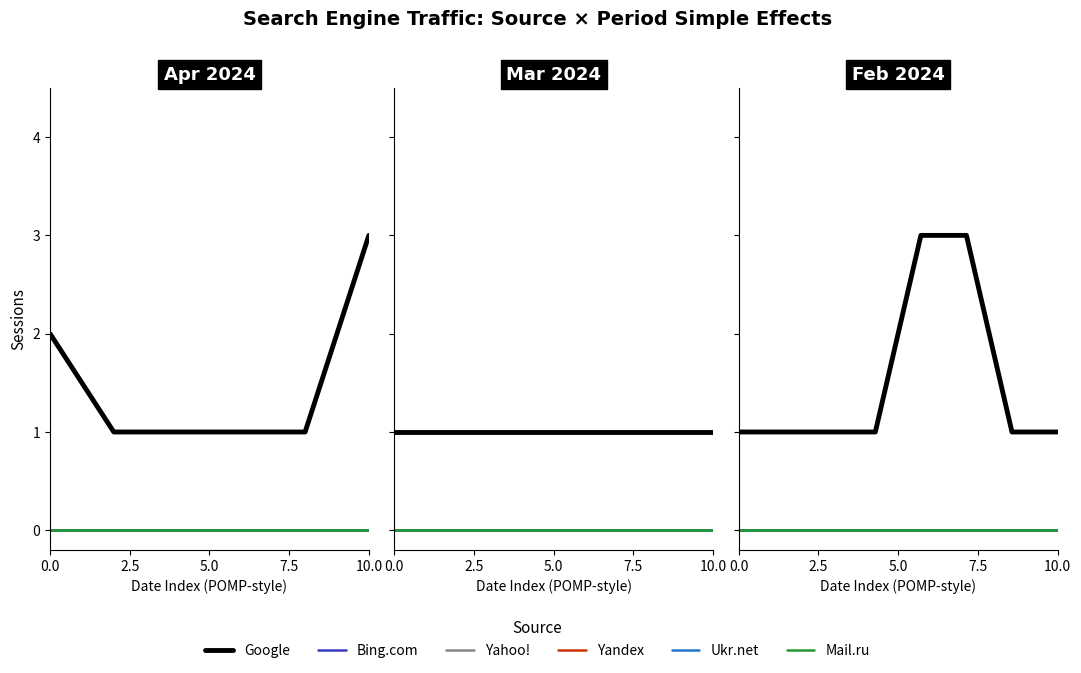

True or false: Bing.com has more than 2 interior local peaks.

False